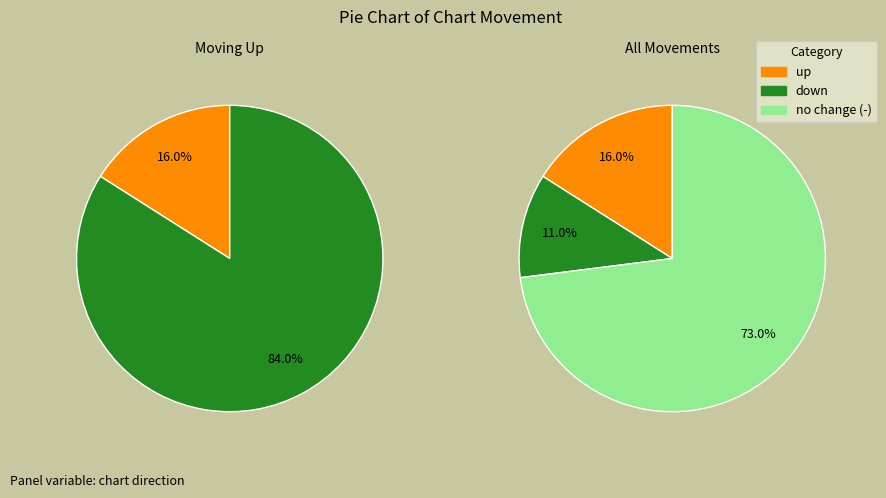

True or false: - accounts for 68% of the total.

False